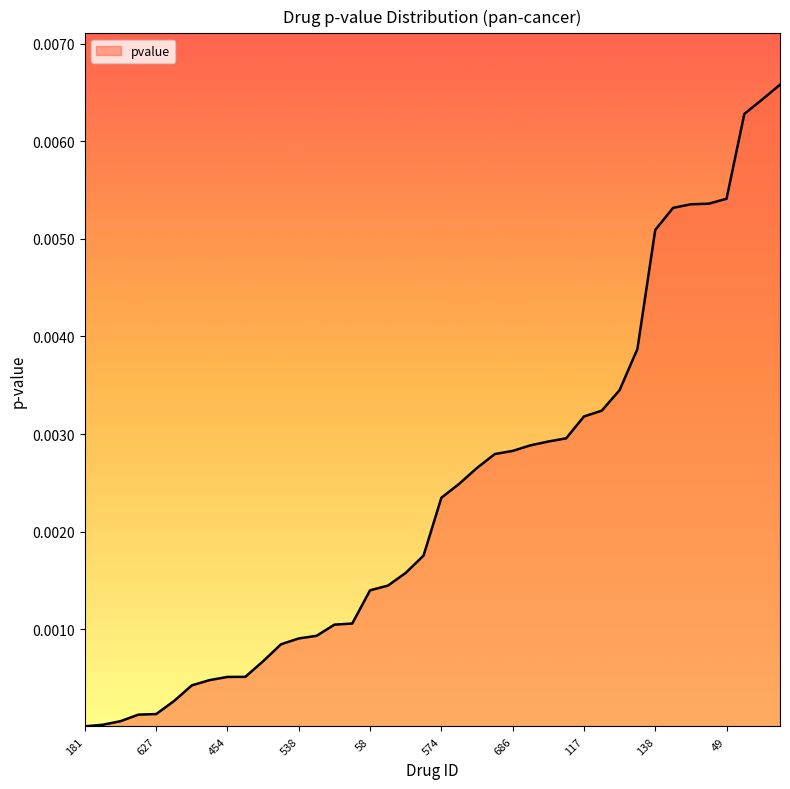

Does the chart display data point markers on the line(s)?

No